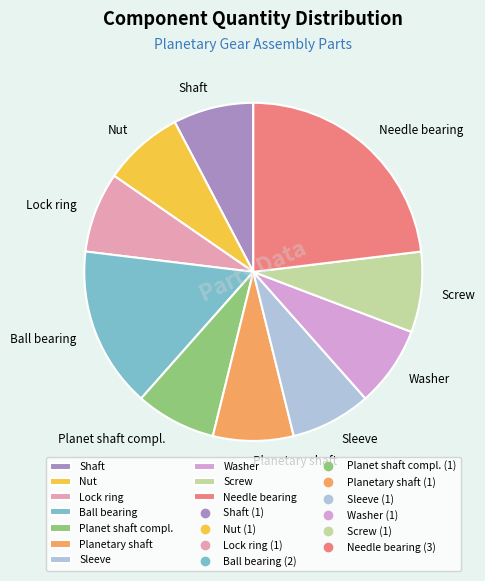

Count the number of slices in the pie.

10